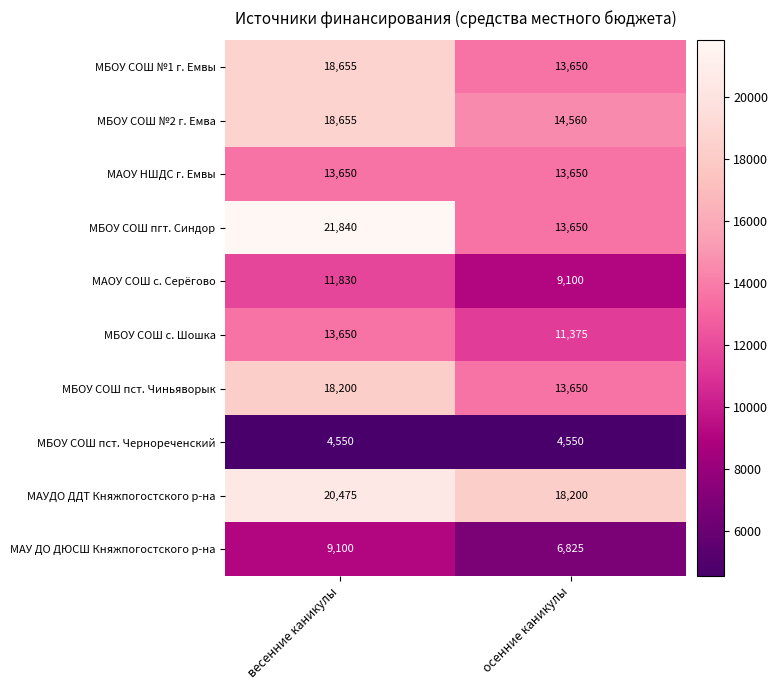

Which series changed the most between весенние каникулы and осенние каникулы?

МБОУ СОШ пгт. Синдор